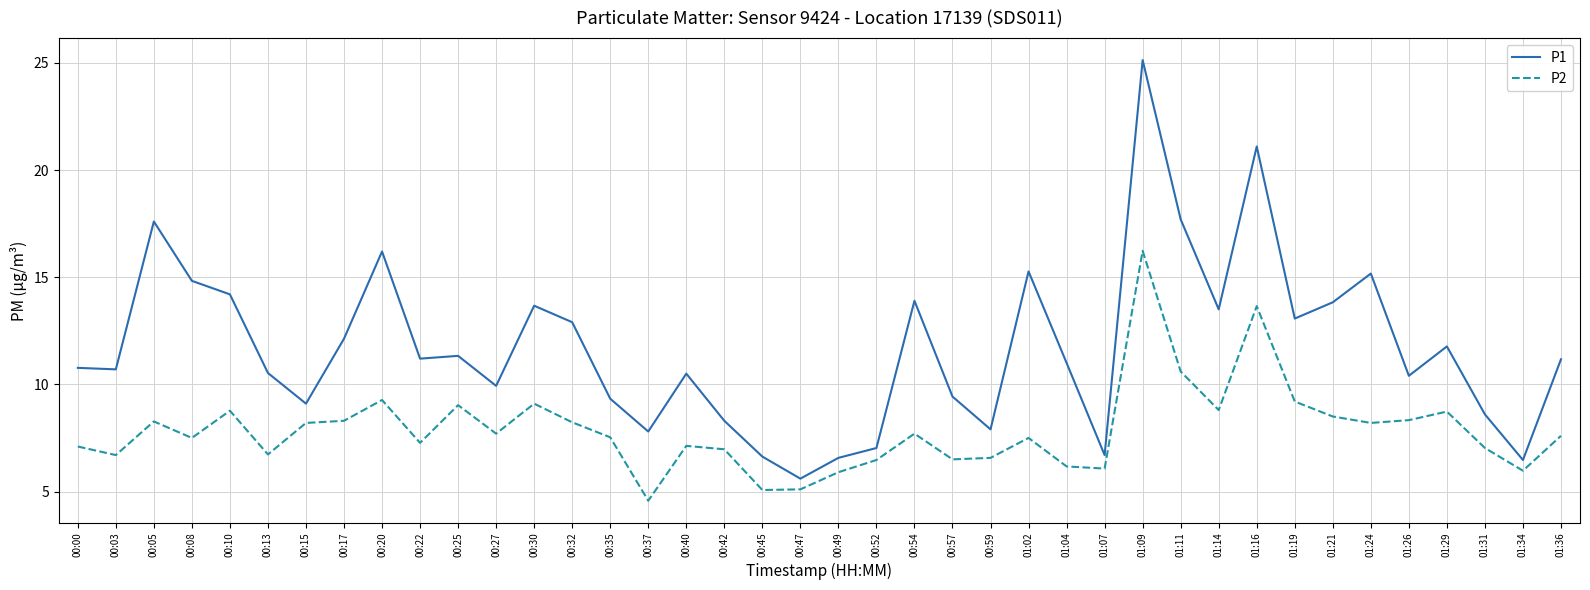

How many distinct data groups are displayed?

2